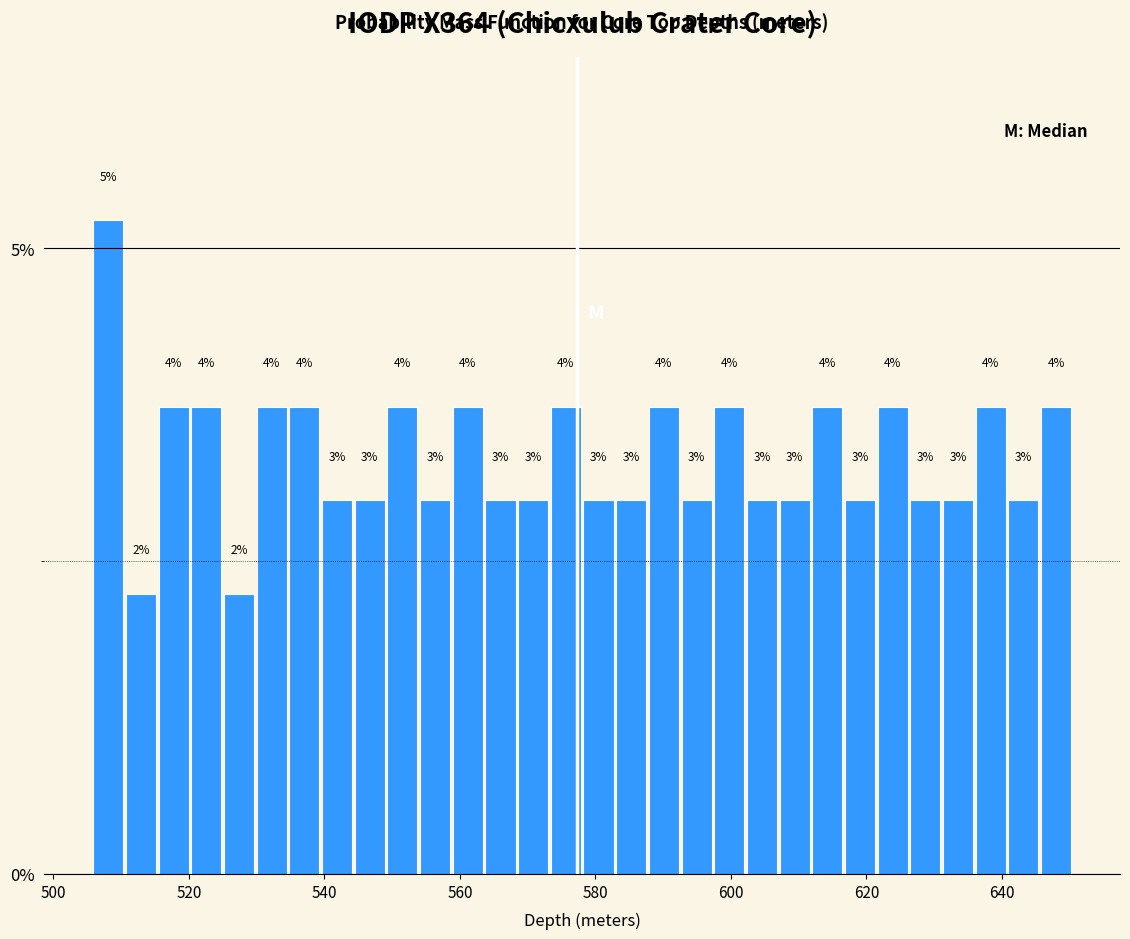

Around what value on the x-axis is the tallest bar? Give the approximate position of its centre, as read against the axis.

508